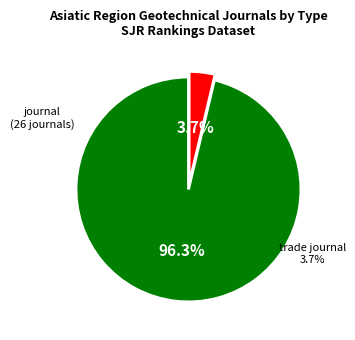

What is the change in value from journal to trade journal?

-25